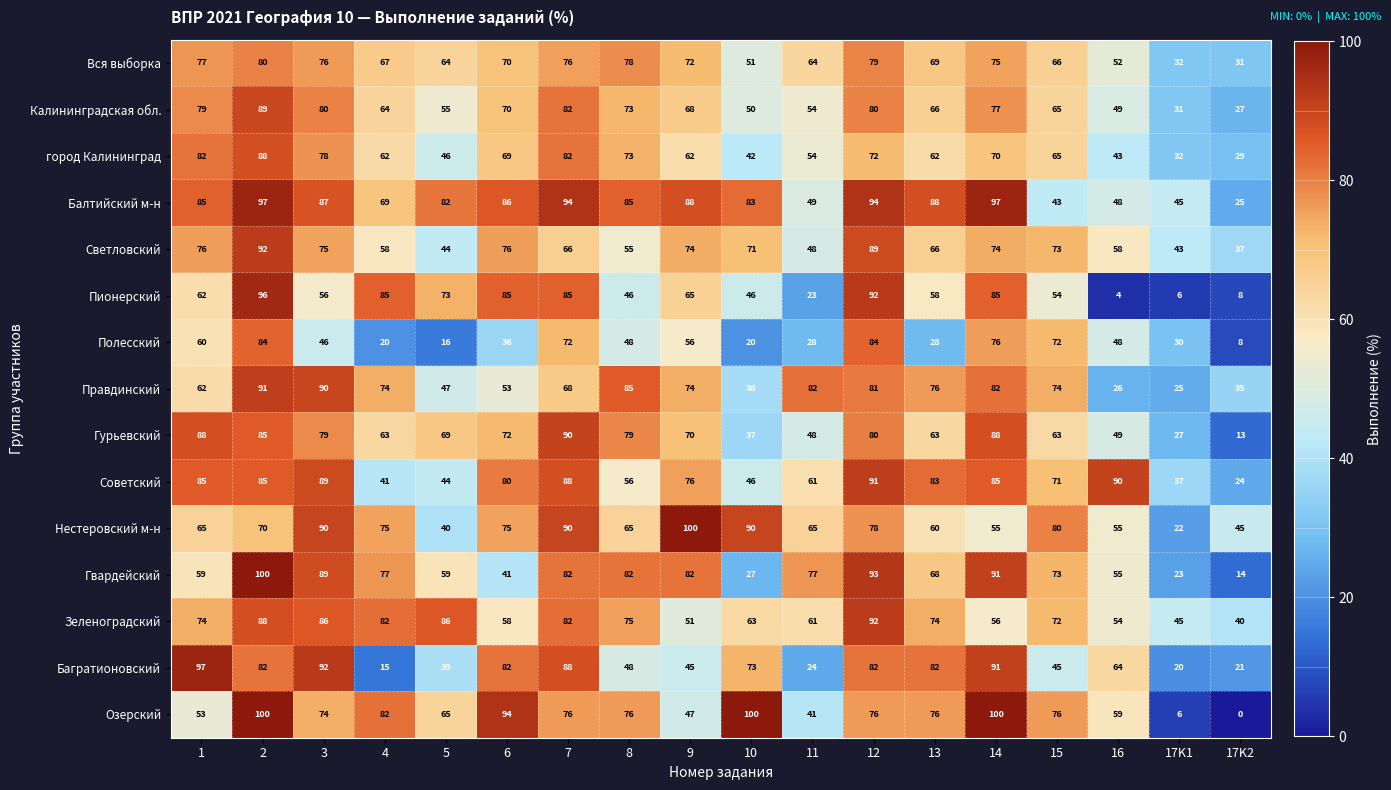

At how many categories does at least one series exceed 83?

14